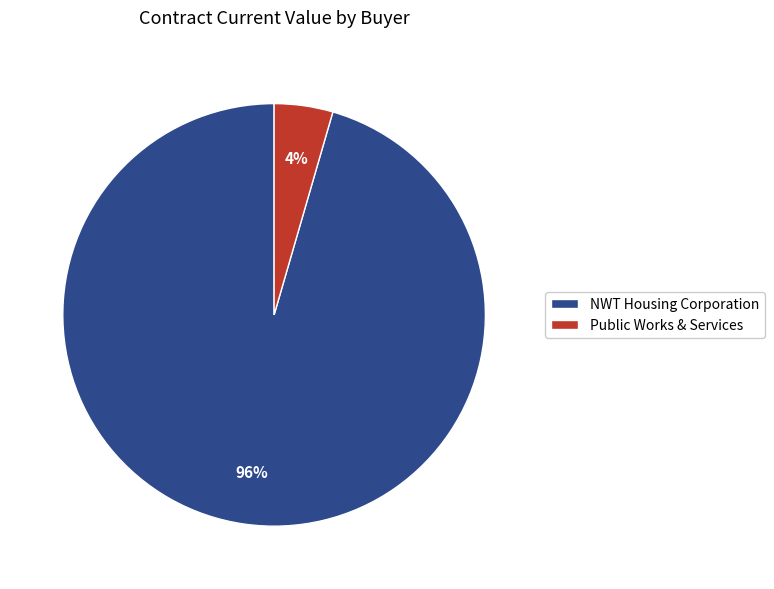

How many segments does this pie chart have?

2